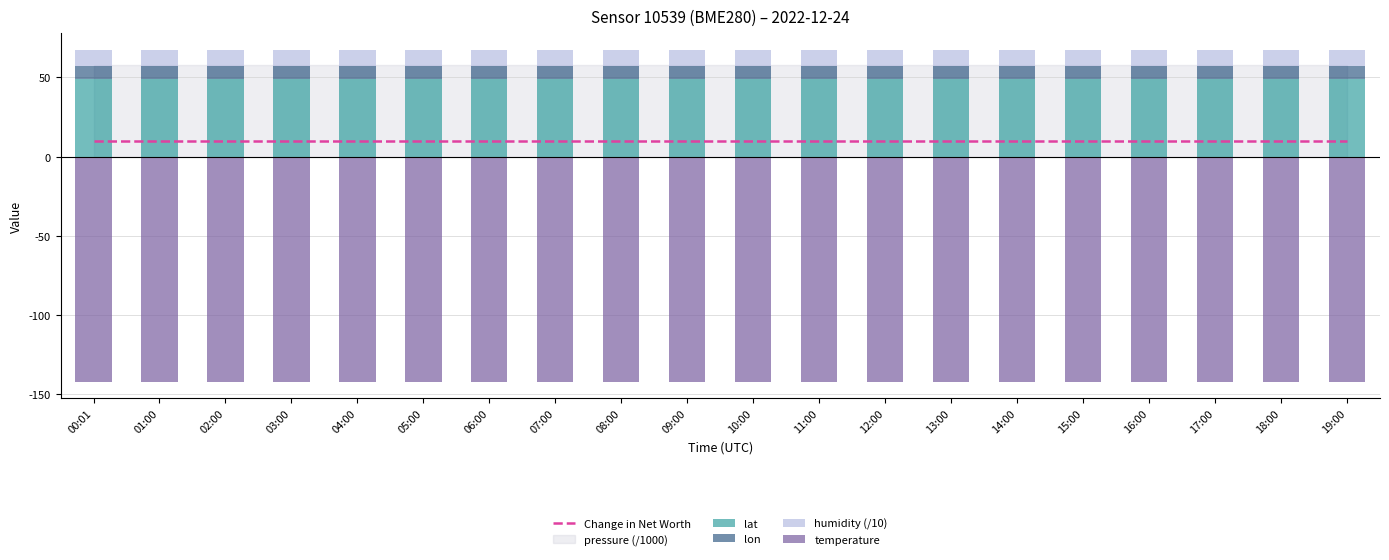

What is the average value of the lon series?

8.5